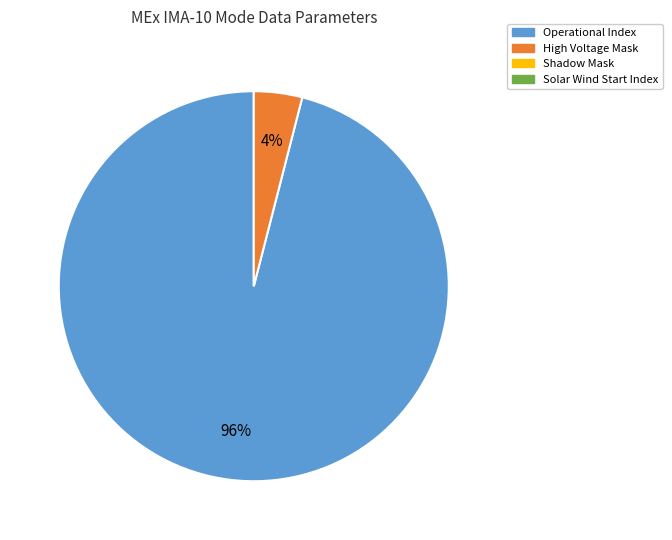

Is there any slice that represents more than half of the pie?

Yes